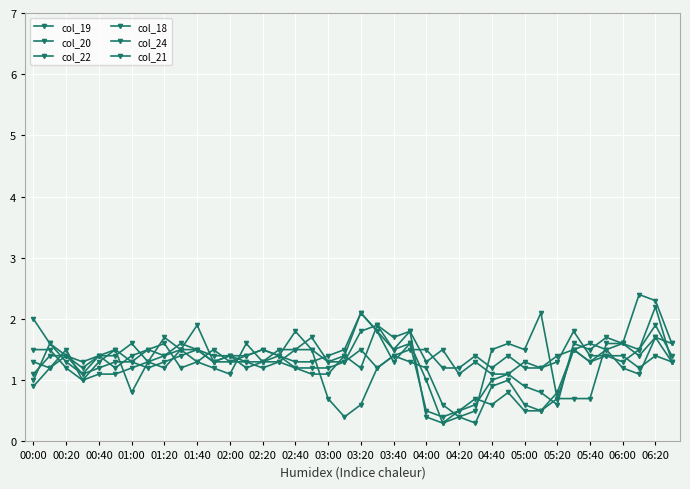

Count the number of categories in the chart.

40